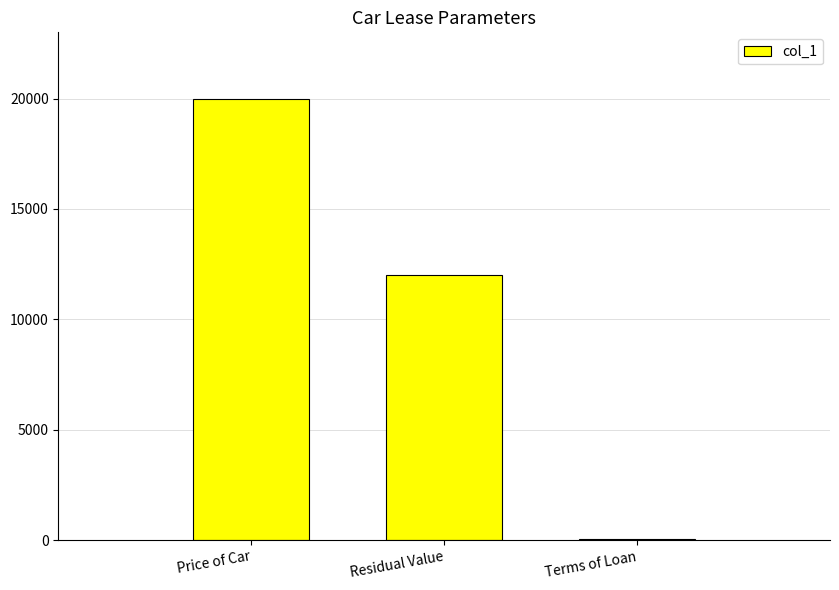

How many distinct data groups are displayed?

1